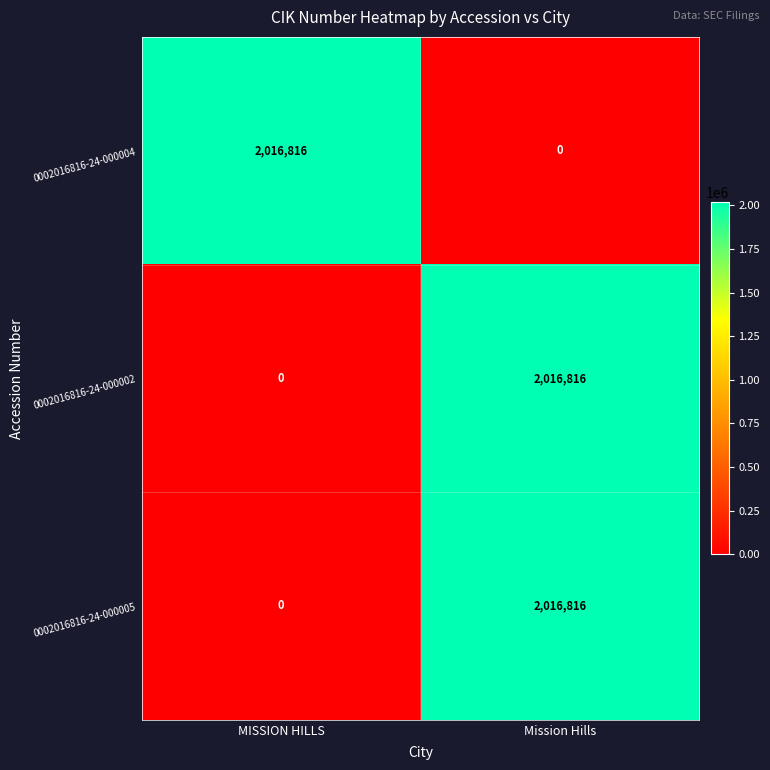

Reading left to right, what are all the values shown in this chart?

0002016816-24-000004: MISSION HILLS=2016816	Mission Hills=0
0002016816-24-000002: MISSION HILLS=0	Mission Hills=2016816
0002016816-24-000005: MISSION HILLS=0	Mission Hills=2016816